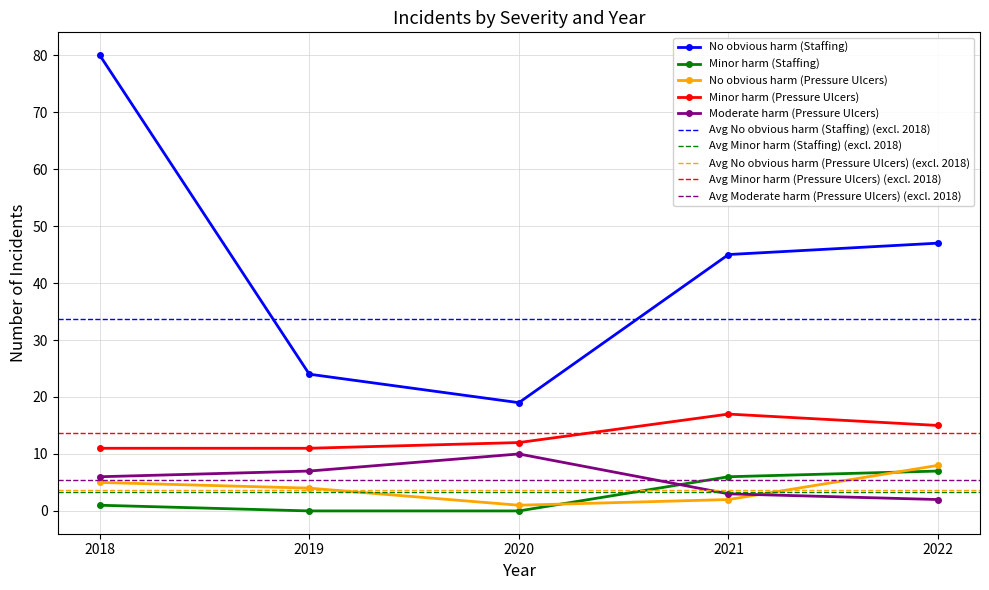

Is it true that Minor harm (Pressure Ulcers) equals 15 at 2022?

True